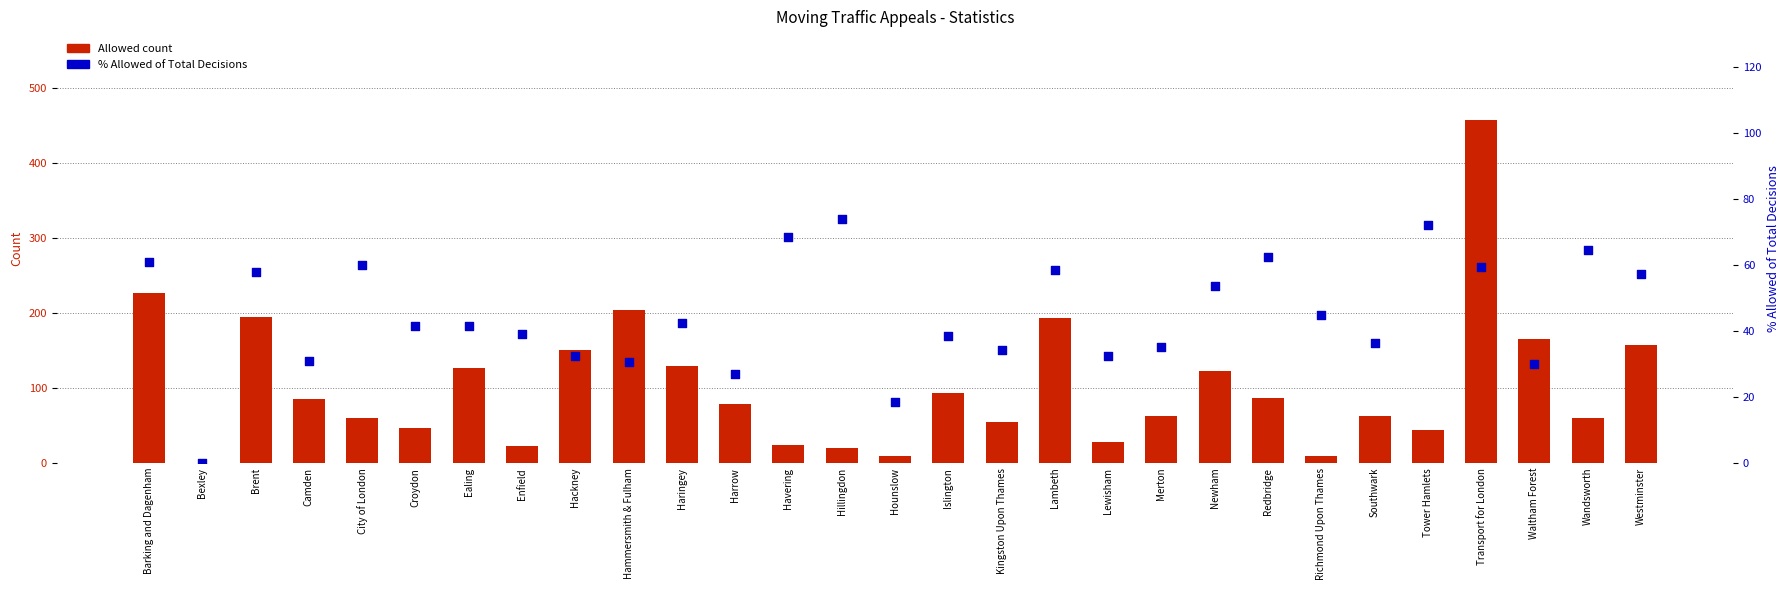

At which category is the sum across all series the highest?

Transport for London